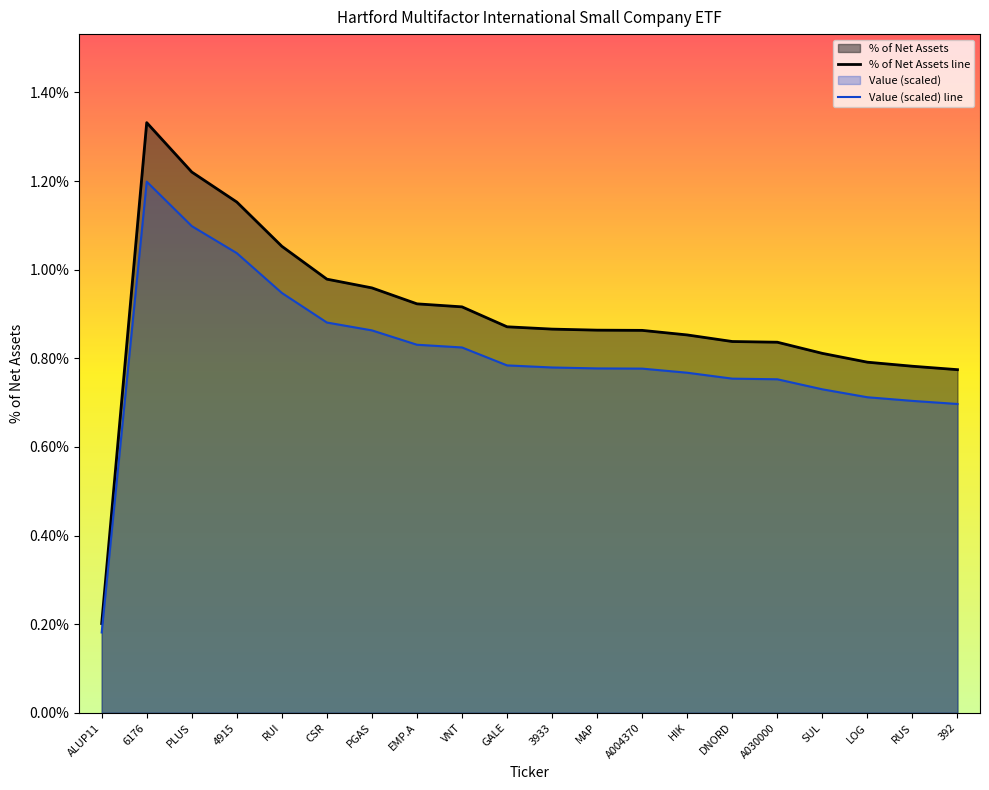

True or false: % of Net Assets line and Value (scaled) line cross at least once.

False